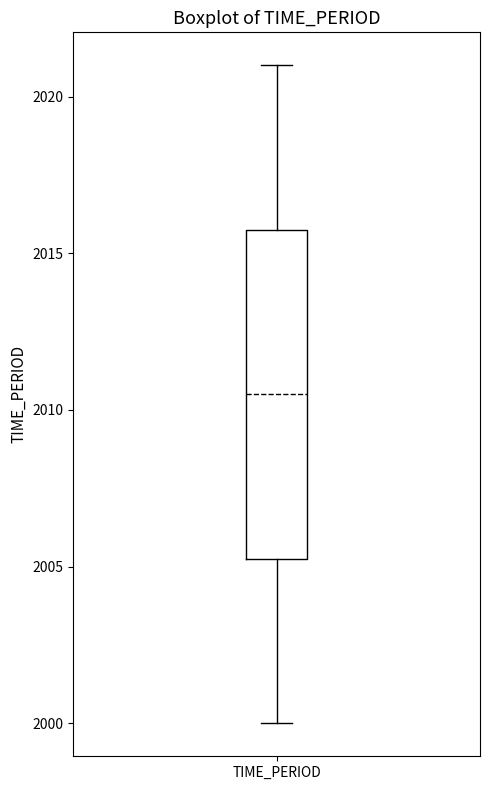

Where is the upper edge of the box for TIME_PERIOD on the y-axis? The values are not printed on the chart, so give them approximately, as read against the axis.

2016.0